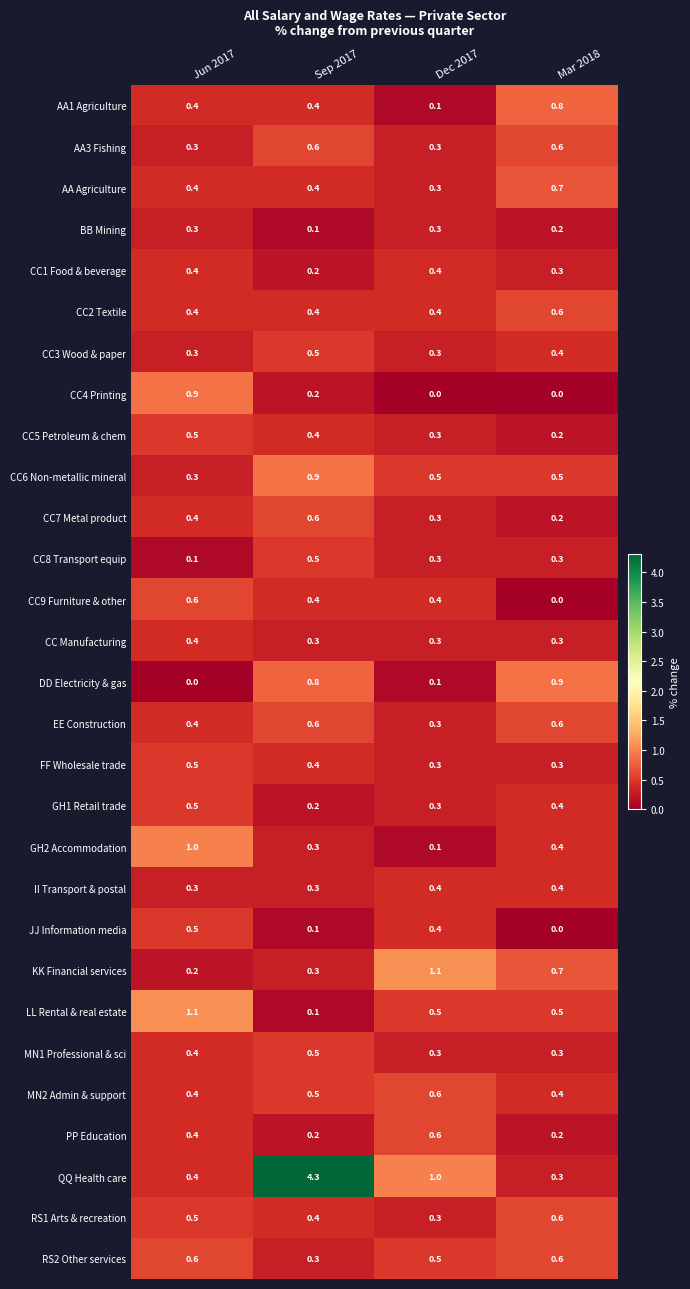

What is the sum of all RS2 Other services values?

2.0